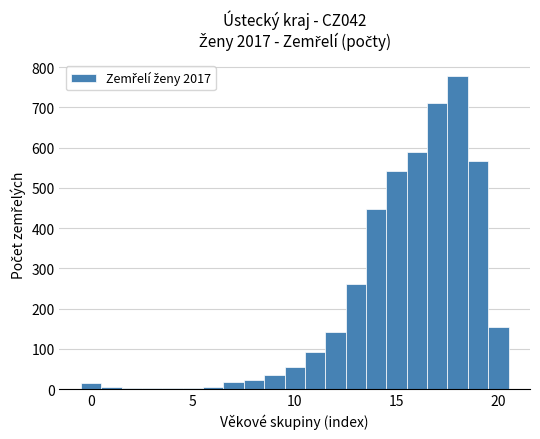

Around what value on the x-axis is the tallest bar? Give the approximate position of its centre, as read against the axis.

18.0